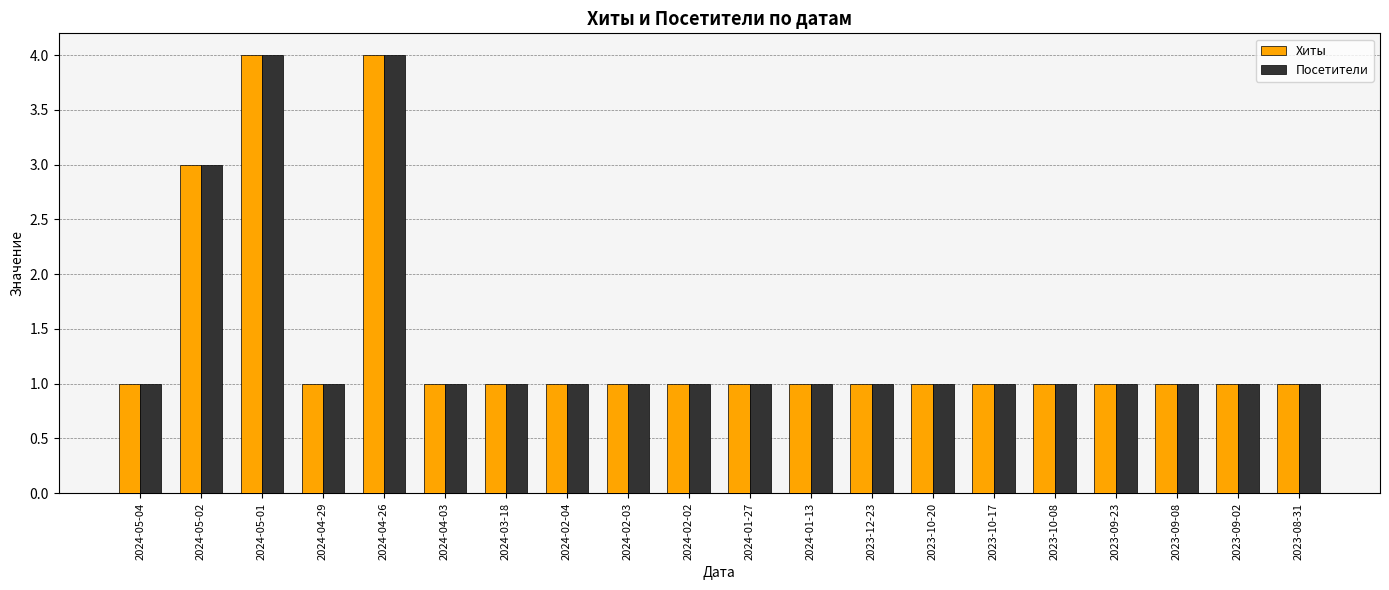

Reading left to right, extract all data points from this chart.

Хиты: 2024-05-04=1	2024-05-02=3	2024-05-01=4	2024-04-29=1	2024-04-26=4	2024-04-03=1	2024-03-18=1	2024-02-04=1	2024-02-03=1	2024-02-02=1	2024-01-27=1	2024-01-13=1	2023-12-23=1	2023-10-20=1	2023-10-17=1	2023-10-08=1	2023-09-23=1	2023-09-08=1	2023-09-02=1	2023-08-31=1
Посетители: 2024-05-04=1	2024-05-02=3	2024-05-01=4	2024-04-29=1	2024-04-26=4	2024-04-03=1	2024-03-18=1	2024-02-04=1	2024-02-03=1	2024-02-02=1	2024-01-27=1	2024-01-13=1	2023-12-23=1	2023-10-20=1	2023-10-17=1	2023-10-08=1	2023-09-23=1	2023-09-08=1	2023-09-02=1	2023-08-31=1